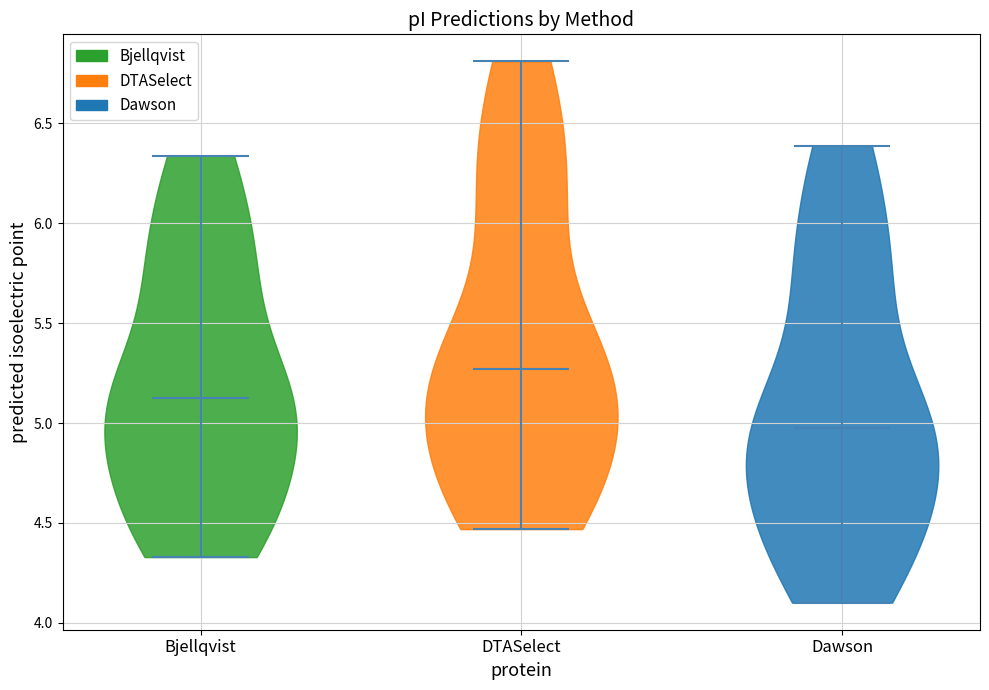

What is the highest point the violin for Dawson reaches on the y-axis? The values are not printed on the chart, so give them approximately, as read against the axis.

6.40